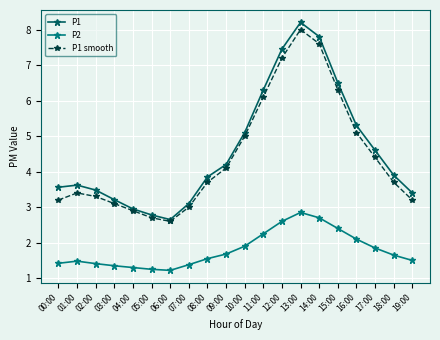

What is the total value across all series at 02:00?

8.2